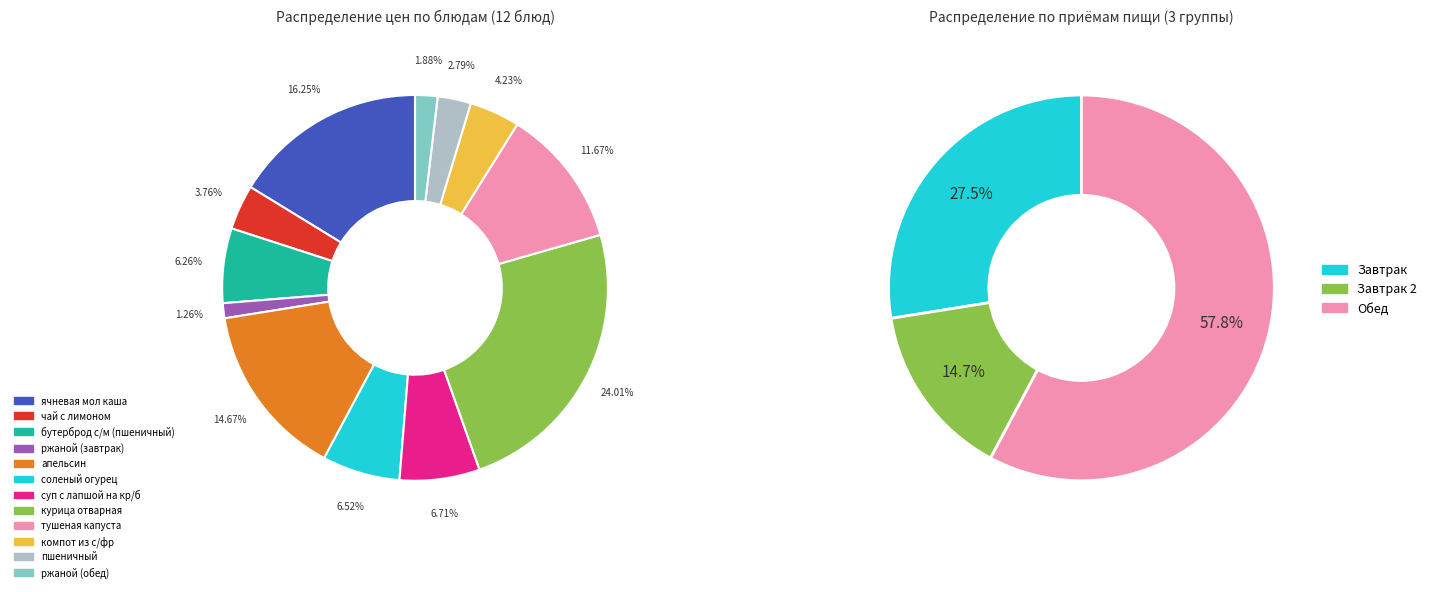

Combined, do ячневая мол каша and курица отварная account for over 50%?

No